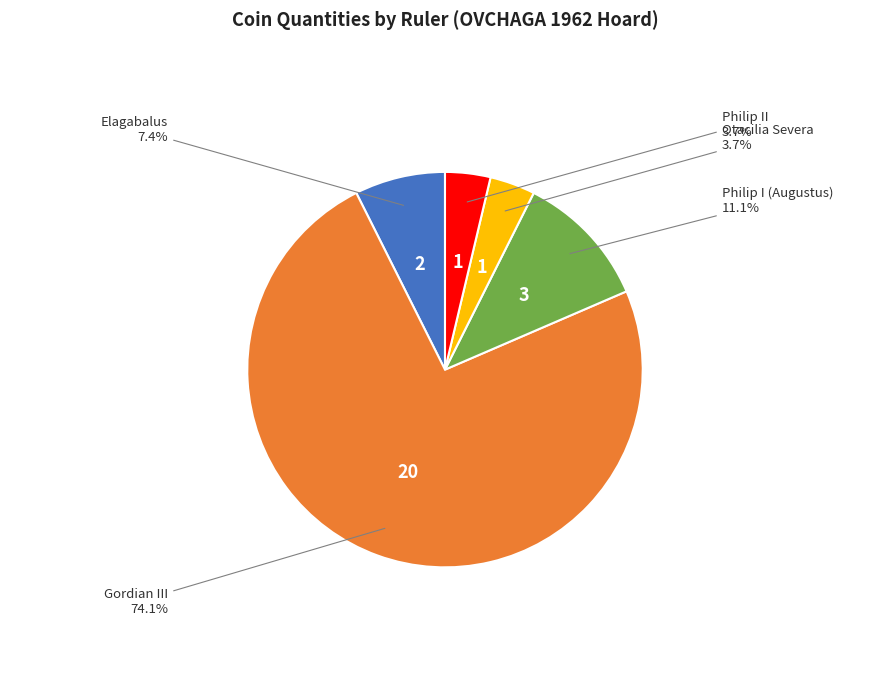

True or false: Philip II accounts for 4% of the total.

True